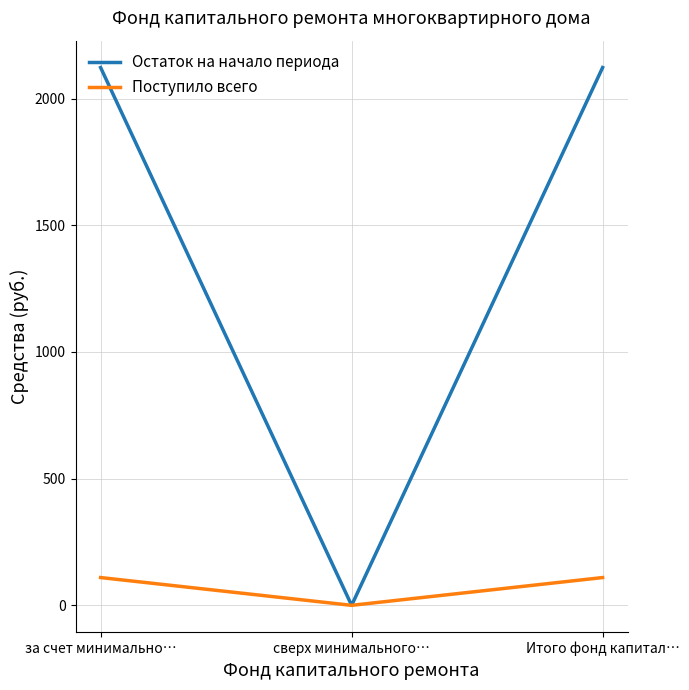

At which label does Поступило всего first exceed 109?

за счет минимально…